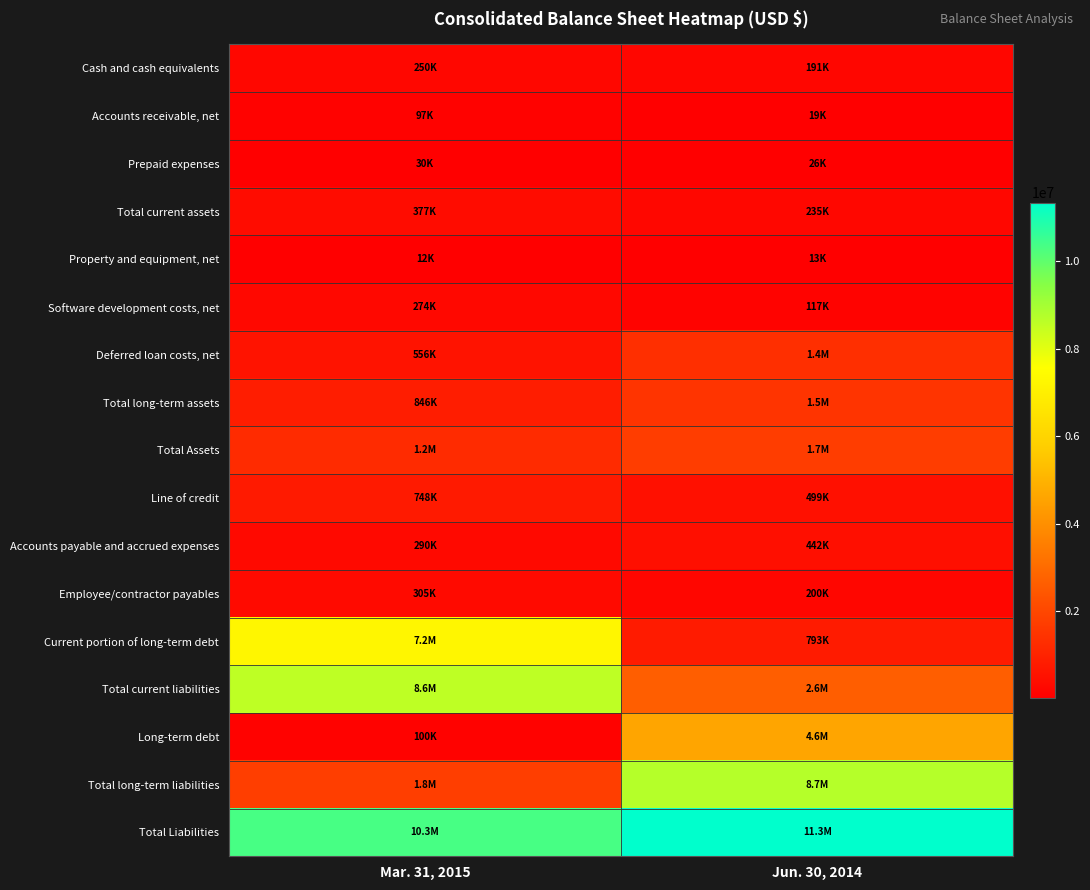

At which category is the sum across all series the highest?

Jun. 30, 2014